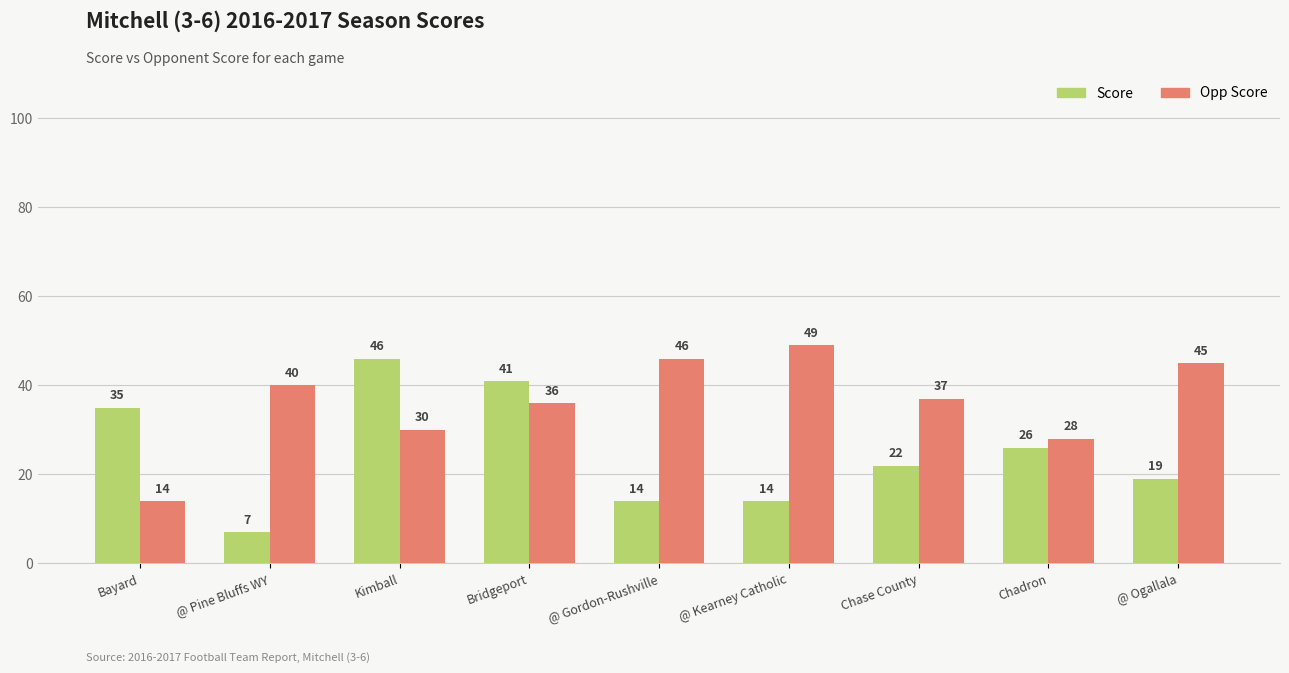

What is the difference between the Opp Score values at @ Ogallala and @ Gordon-Rushville?

1